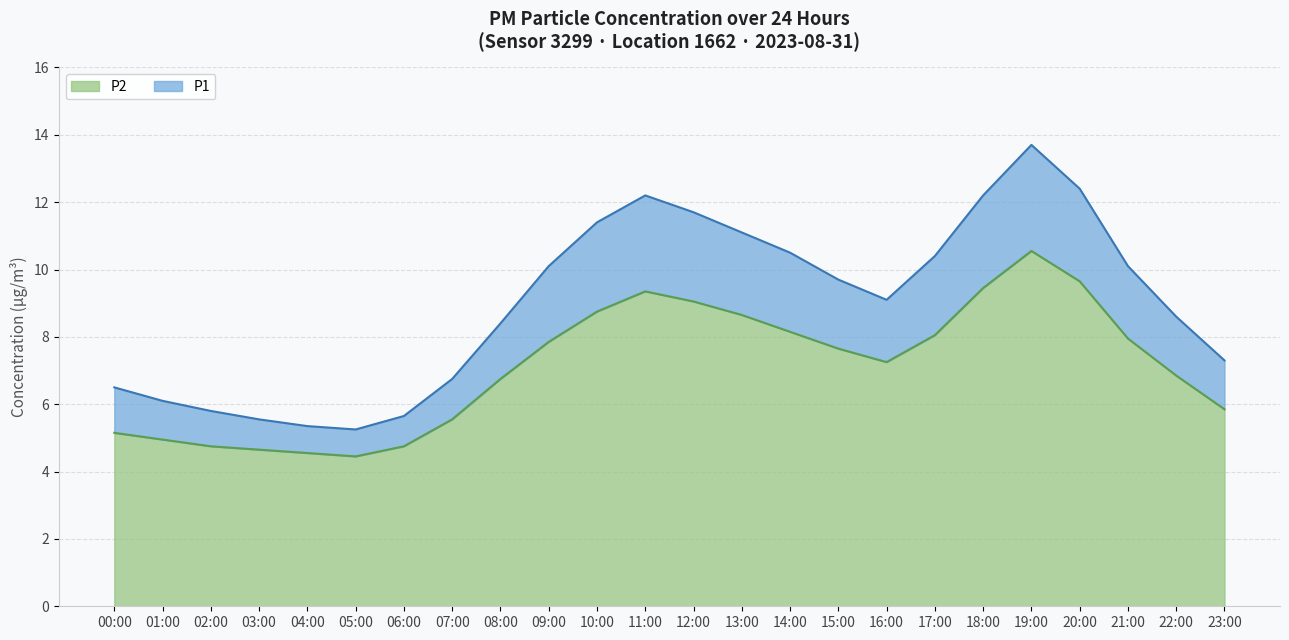

Is the value of P2 at 13:00 greater than the value of P1 at 20:00?

No